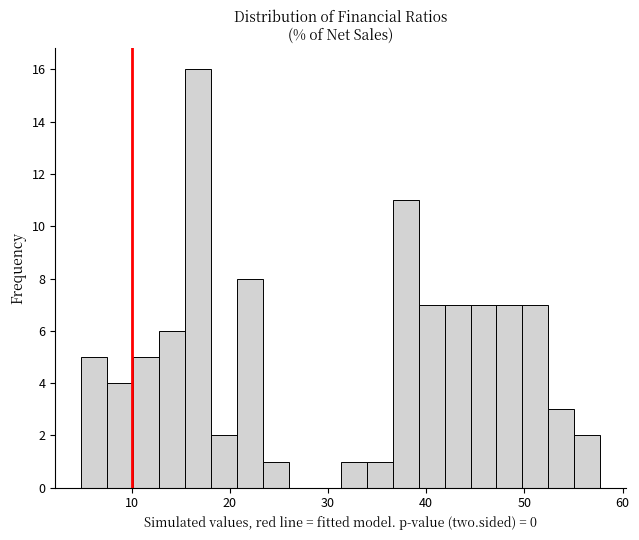

Around what value on the x-axis is the tallest bar? Give the approximate position of its centre, as read against the axis.

17